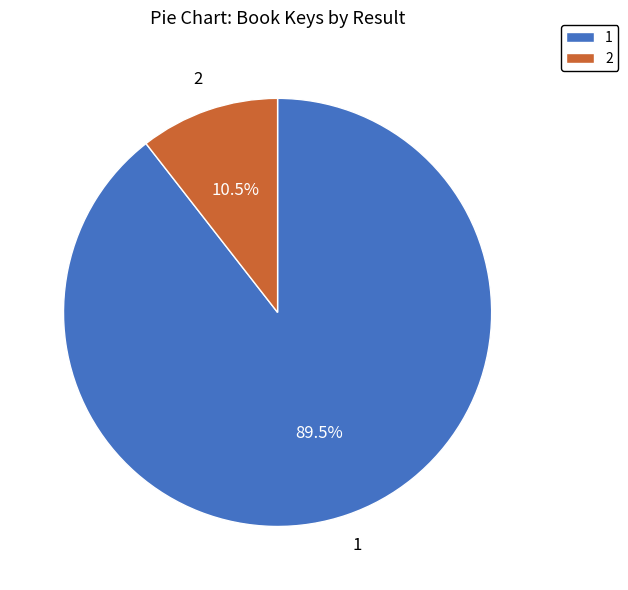

The 2 slice represents 1% of the pie. True or false?

False